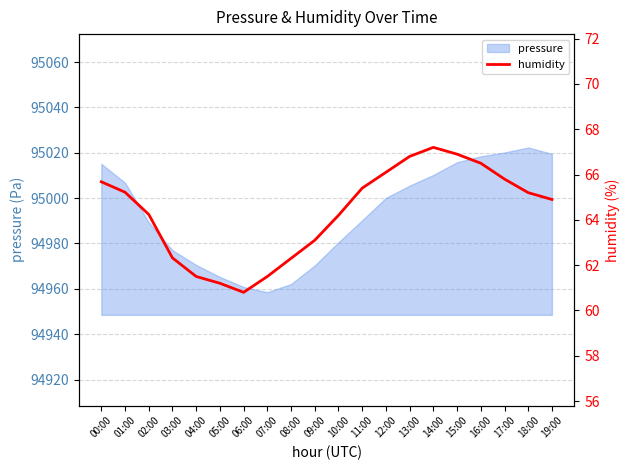

Between 13:00 and 08:00, which is larger?

13:00